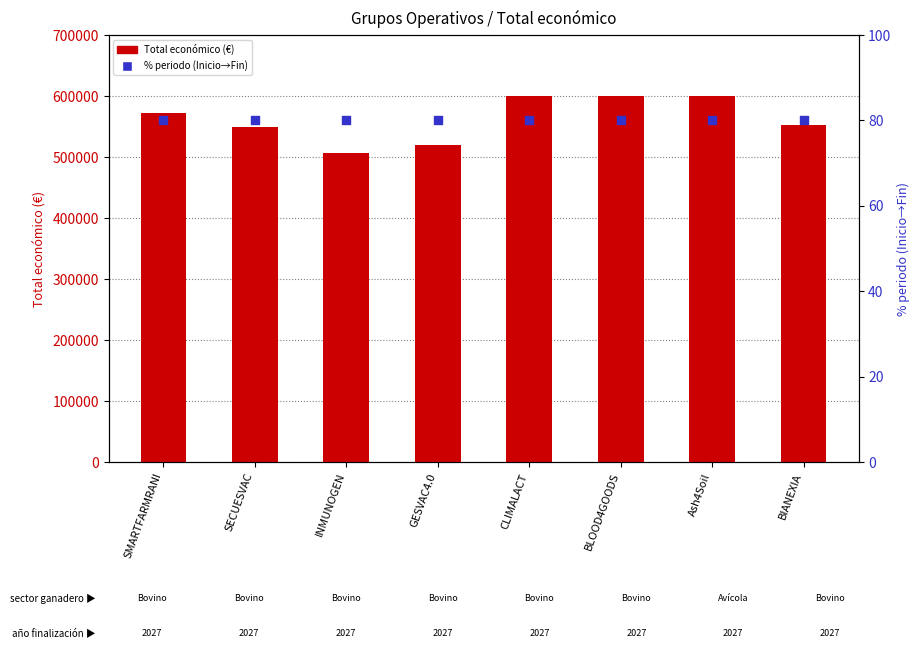

At how many categories does at least one series exceed 159243?

8